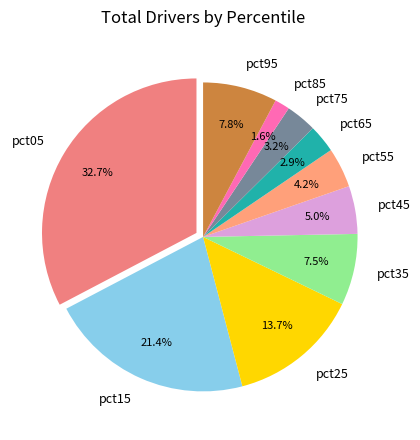

Is pct45 the majority of the pie?

No